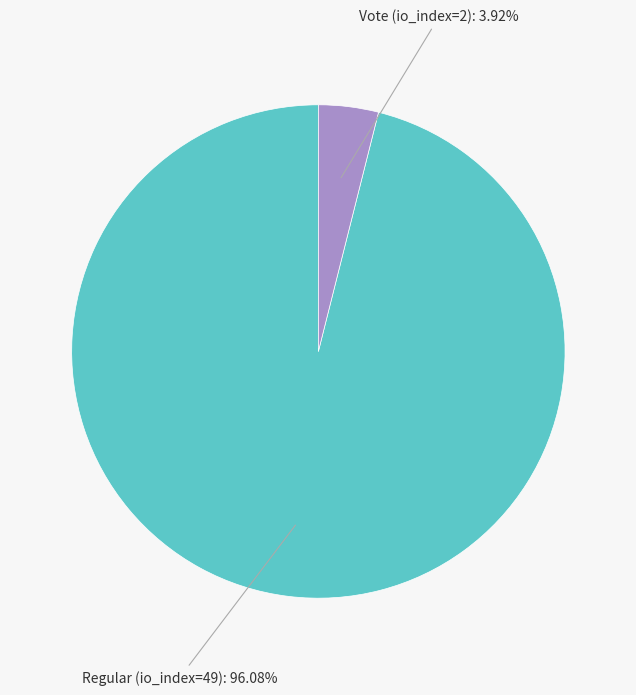

Is there any slice that represents more than half of the pie?

Yes